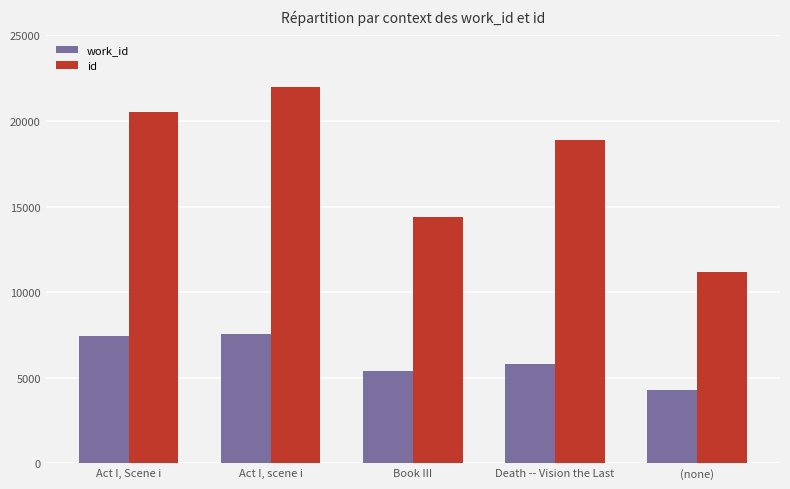

Where is work_id nearest to the value 5914?

Death -- Vision the Last